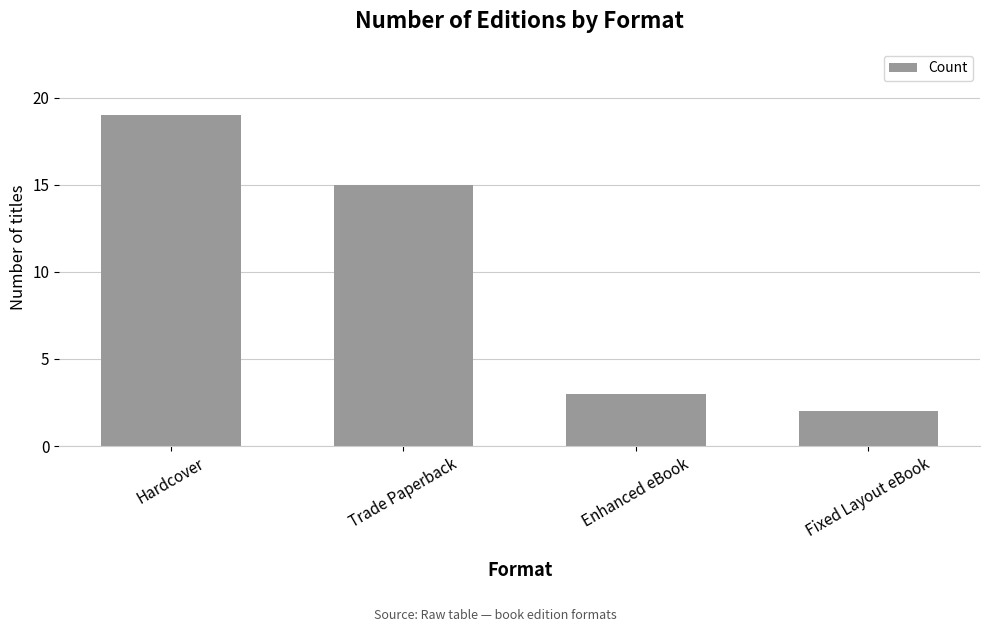

Where does the data first go above 15?

Hardcover